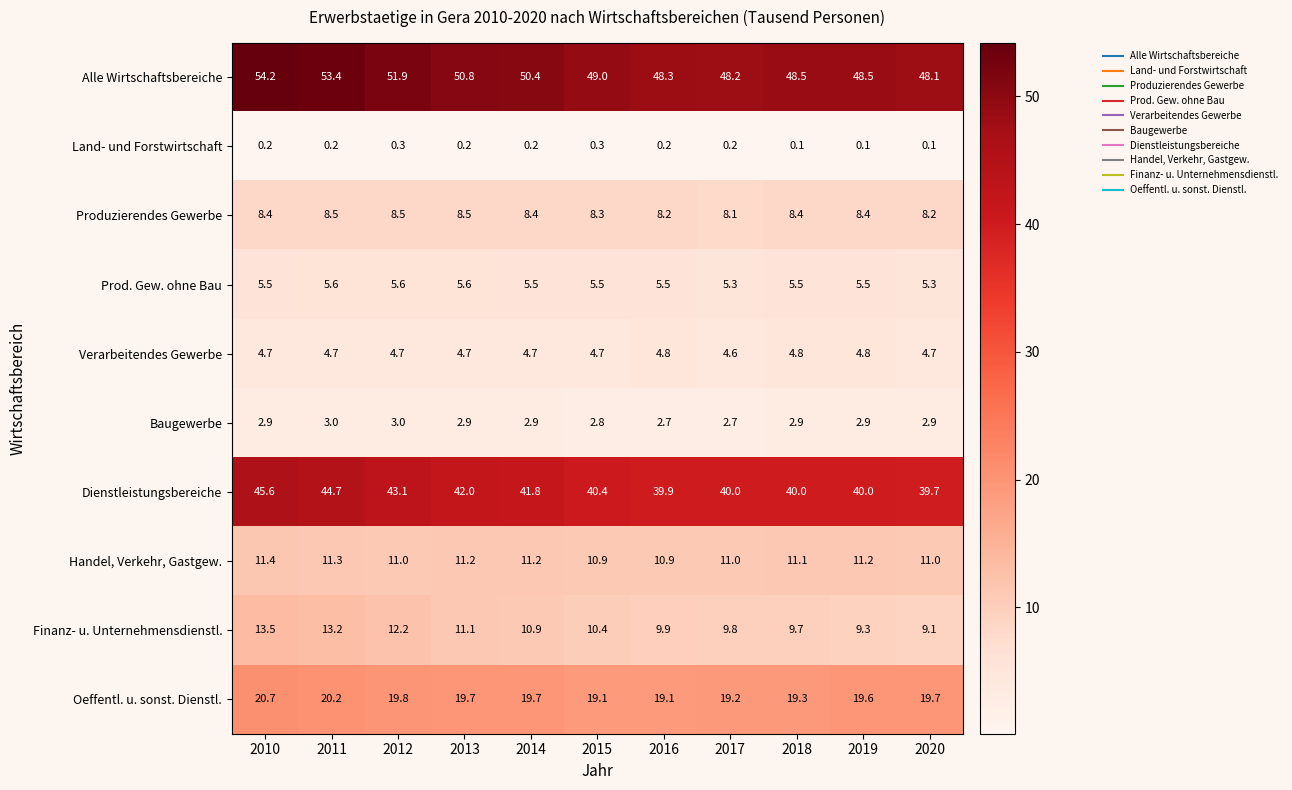

What is the spread (max minus min) of values at 2013?

50.6